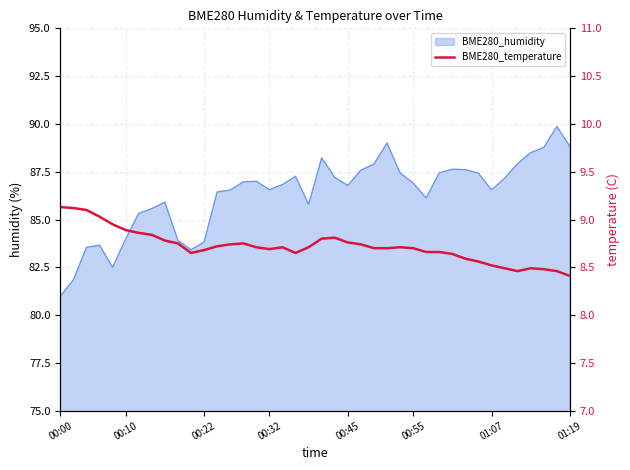

Which label corresponds to the largest value in the chart?

00:00